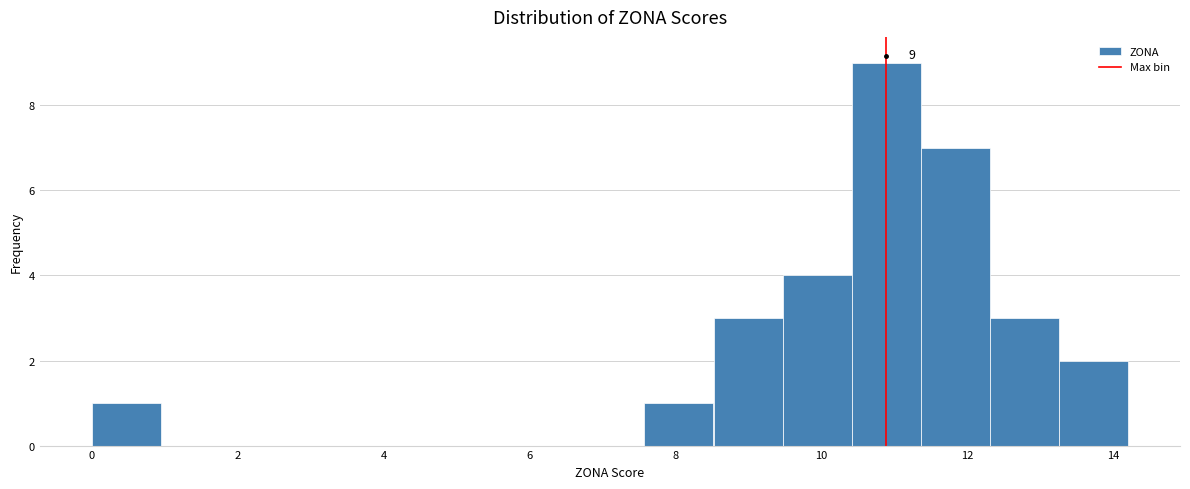

Which range on the x-axis has the tallest bar?

10.4 to 11.4